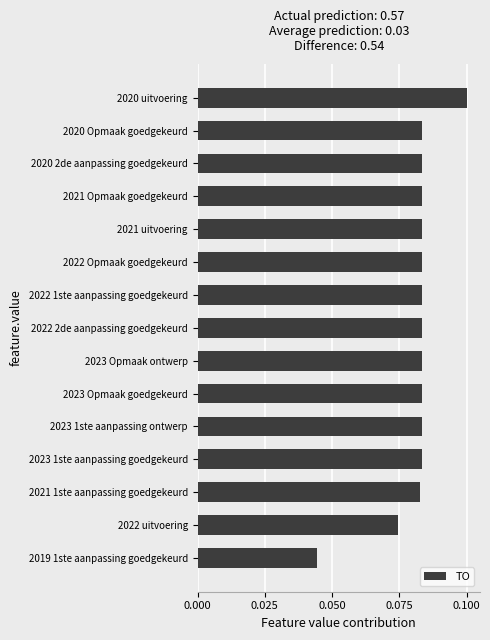

Which label corresponds to the largest value in the chart?

2020 uitvoering